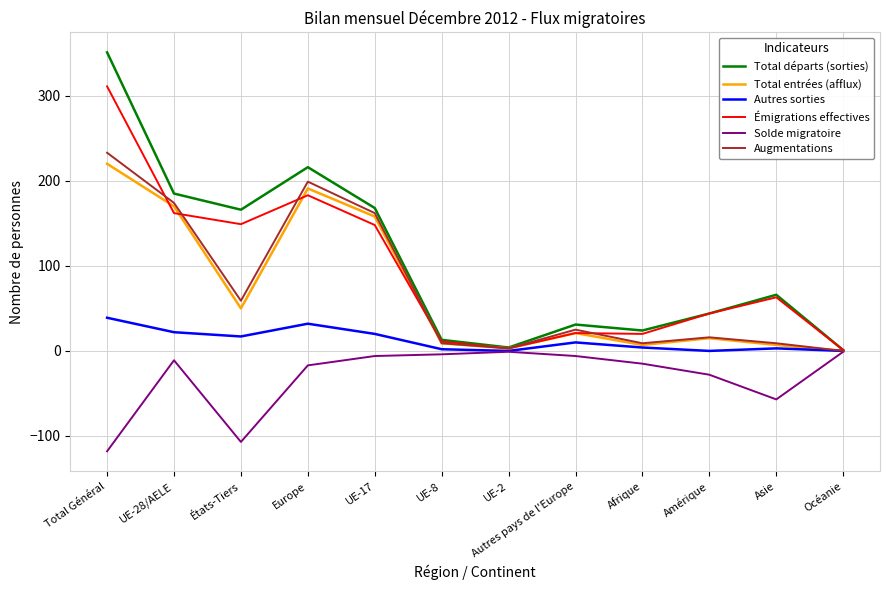

True or false: Total départs (sorties) has a value of 24 at Afrique.

True